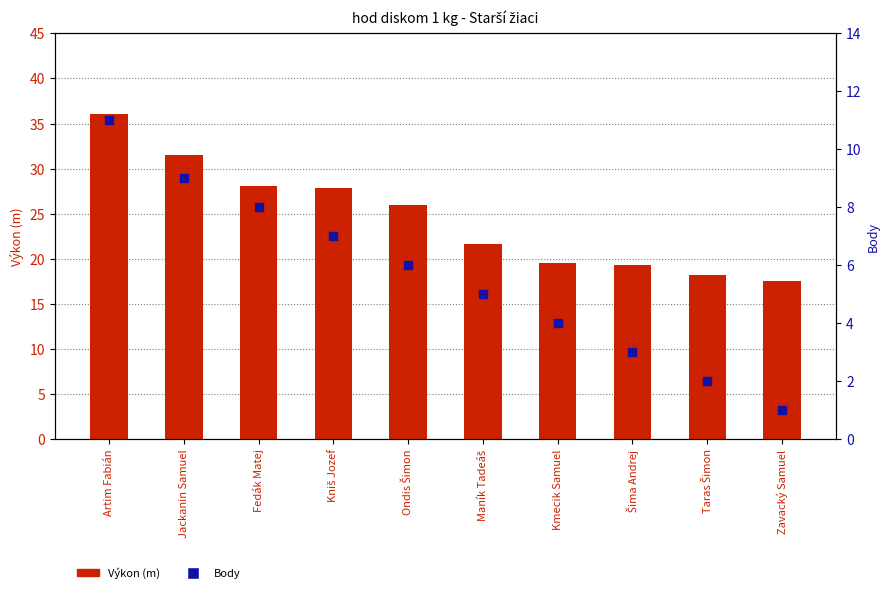

Which series has the widest spread of Y values?

Výkon (m)